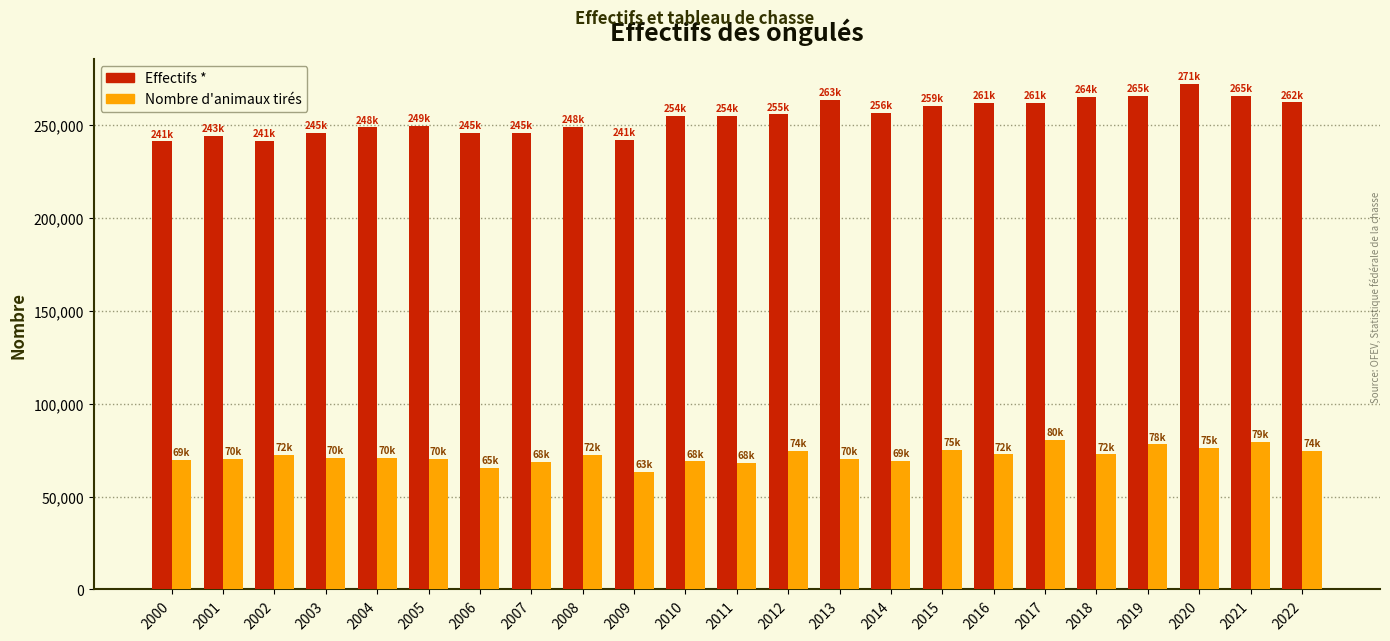

How many bars are there in total?

46